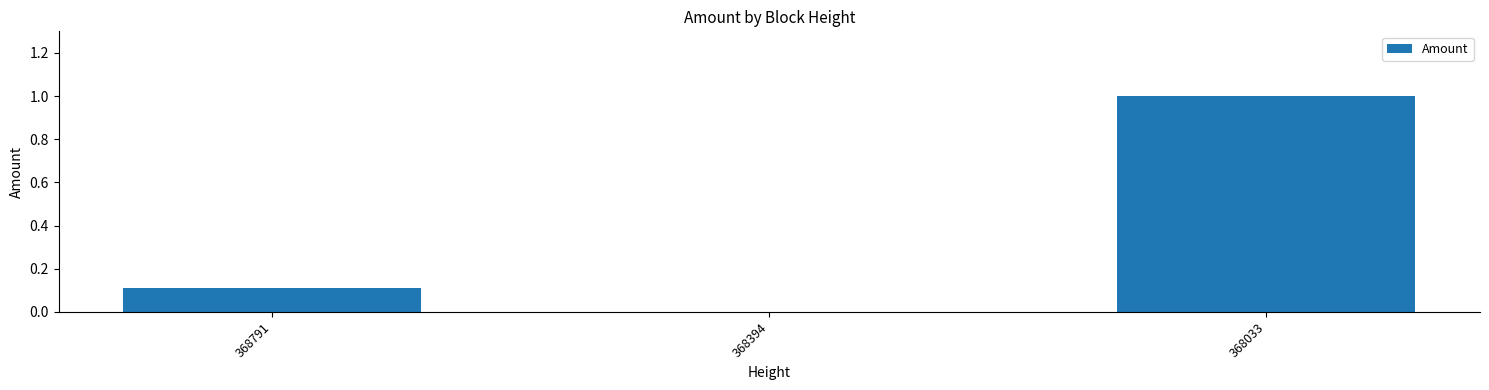

Reading left to right, transcribe all the data shown in this chart.

0.1	0.0	1.0